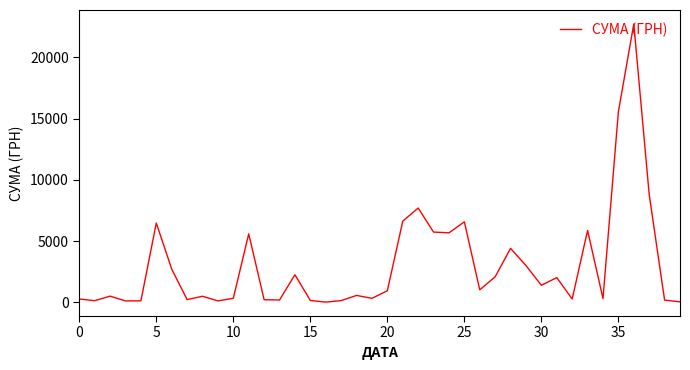

What is the difference between the maximum and minimum values?

22718.0